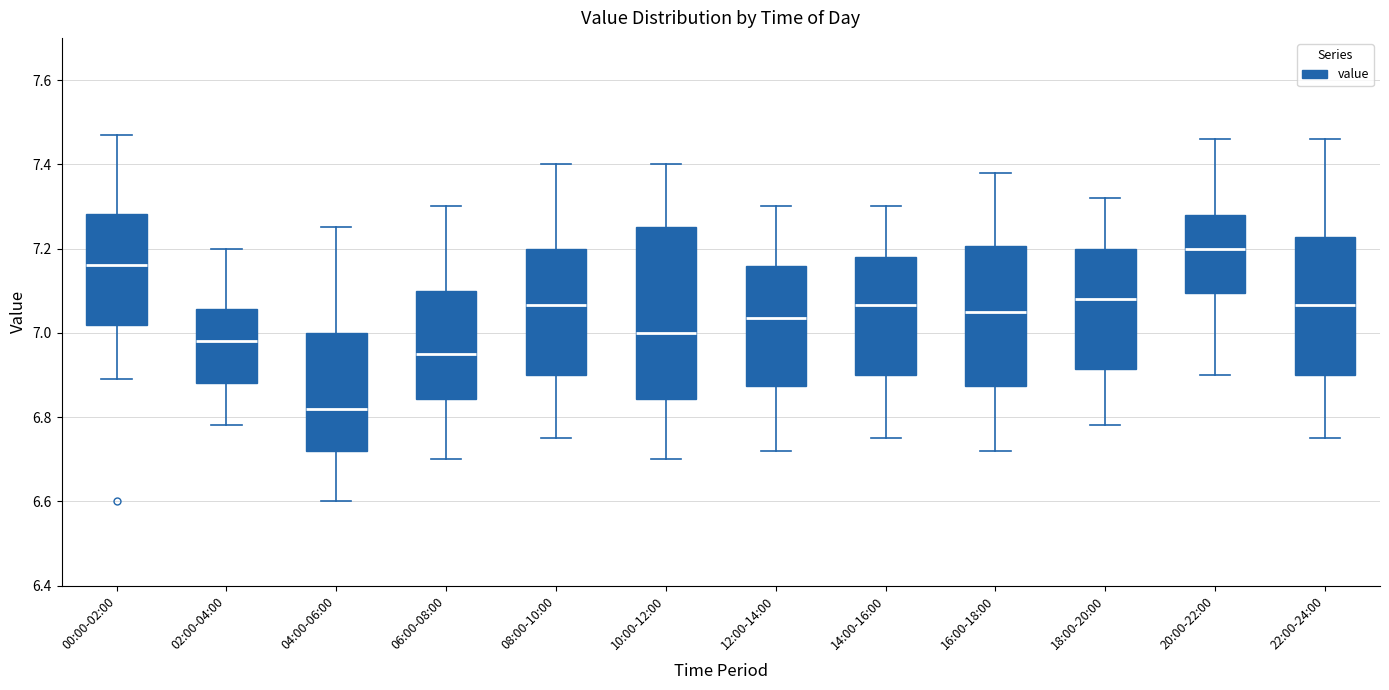

Comparing the boxes themselves (not the whiskers), which one is the tallest?

10:00-12:00